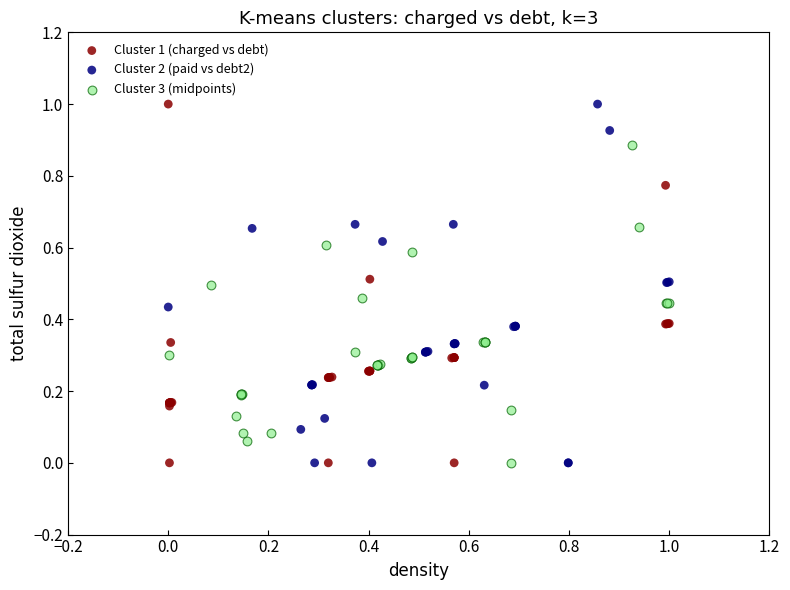

What are all the series names shown in the legend?

Cluster 1 (charged vs debt), Cluster 2 (paid vs debt2), Cluster 3 (midpoints)